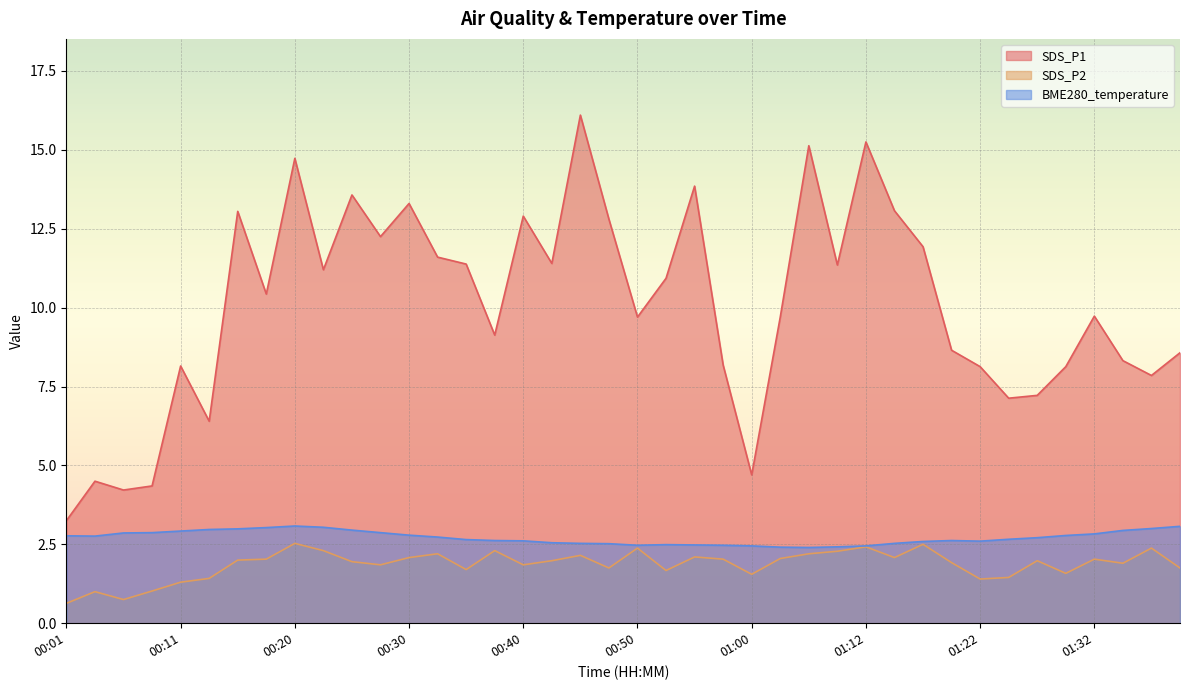

What are all the series names shown in the legend?

SDS_P1, SDS_P2, BME280_temperature